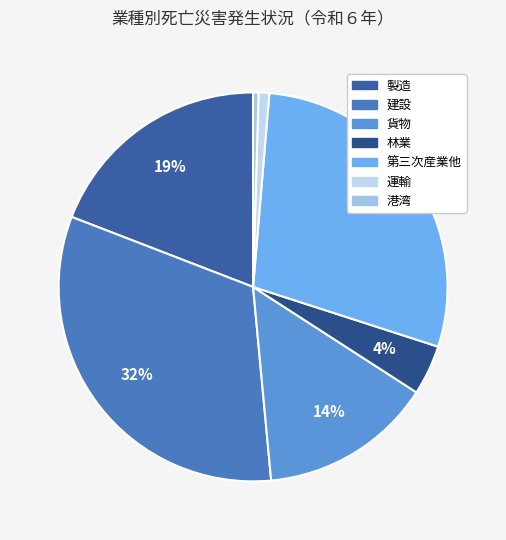

How many slices are in this pie chart?

7